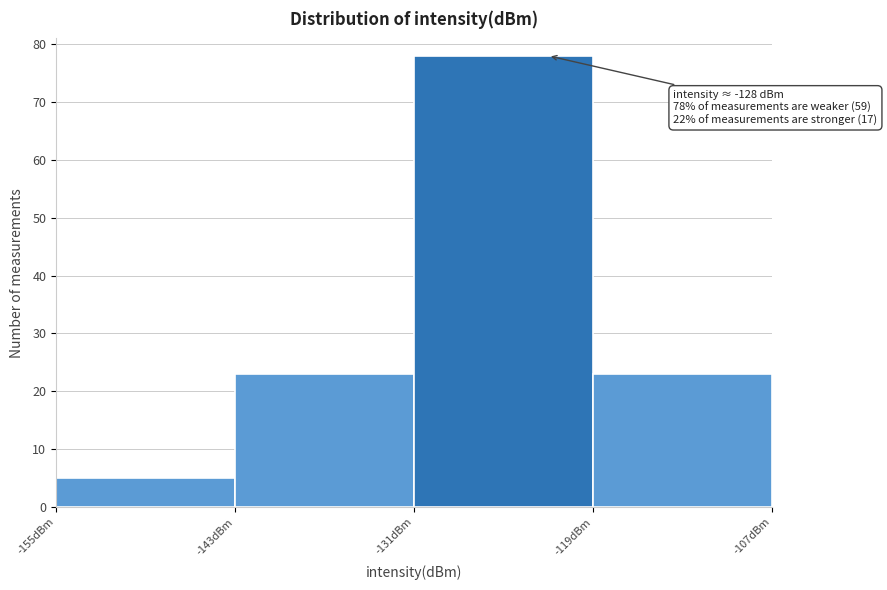

Which range on the x-axis has the tallest bar?

-131 to -119